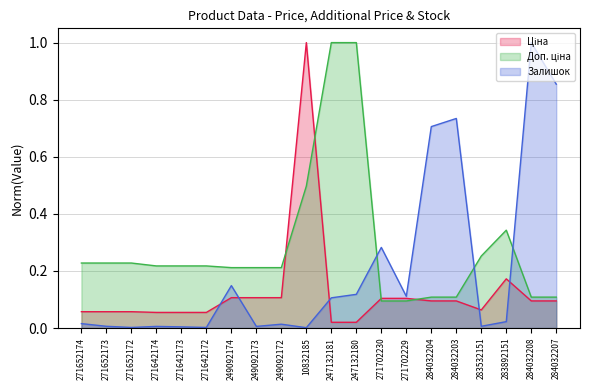

Is it true that Ціна equals 0.1 at 284032208?

True